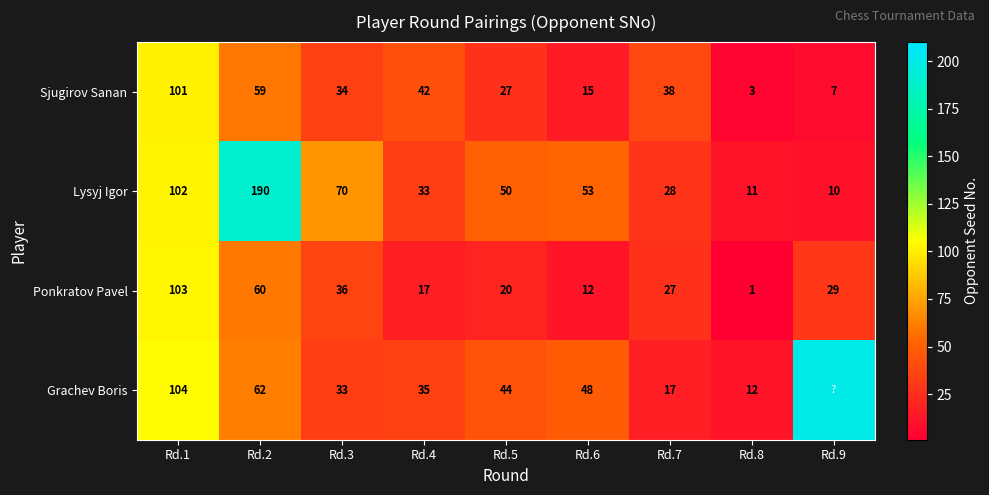

True or false: Ponkratov Pavel has a value of 1 at Rd.8.

True